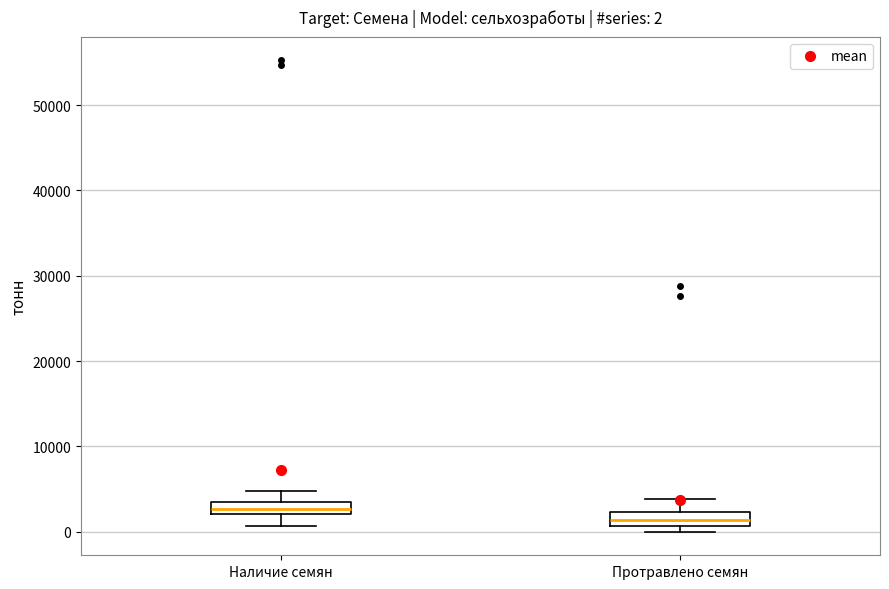

Which box has the lowest median line?

Протравлено семян